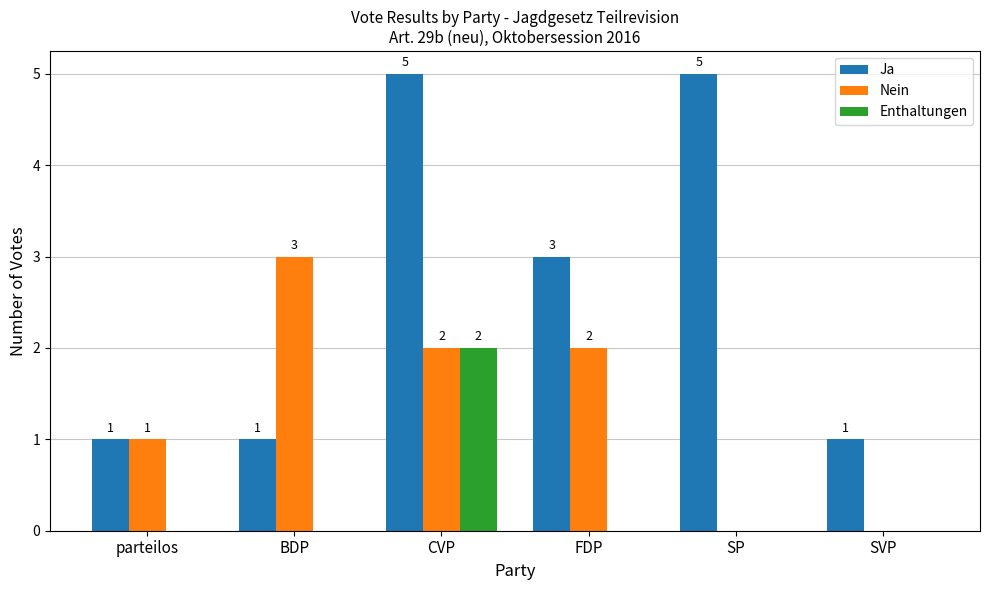

The value of Ja at SP is 5. True or false?

True